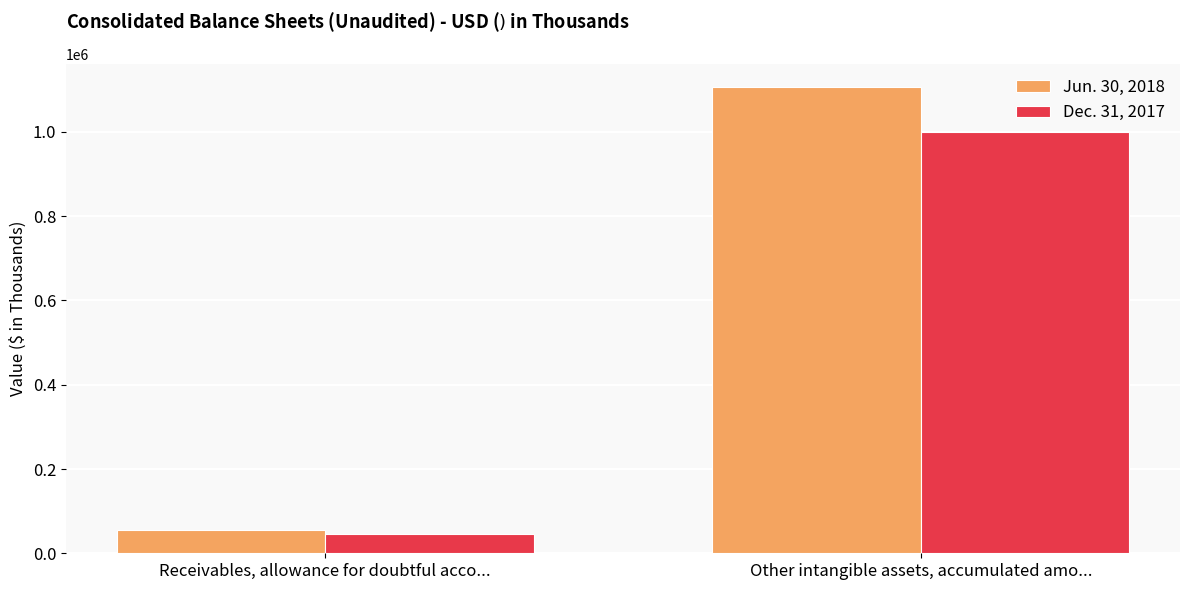

How many bars are there in each group?

2